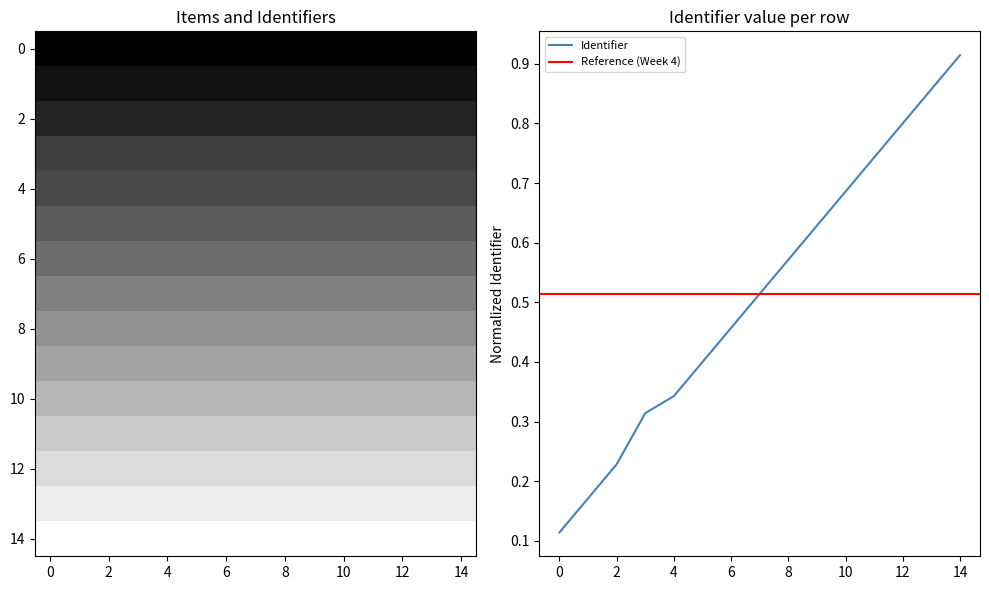

True or false: the data has more than 2 interior local peaks.

False